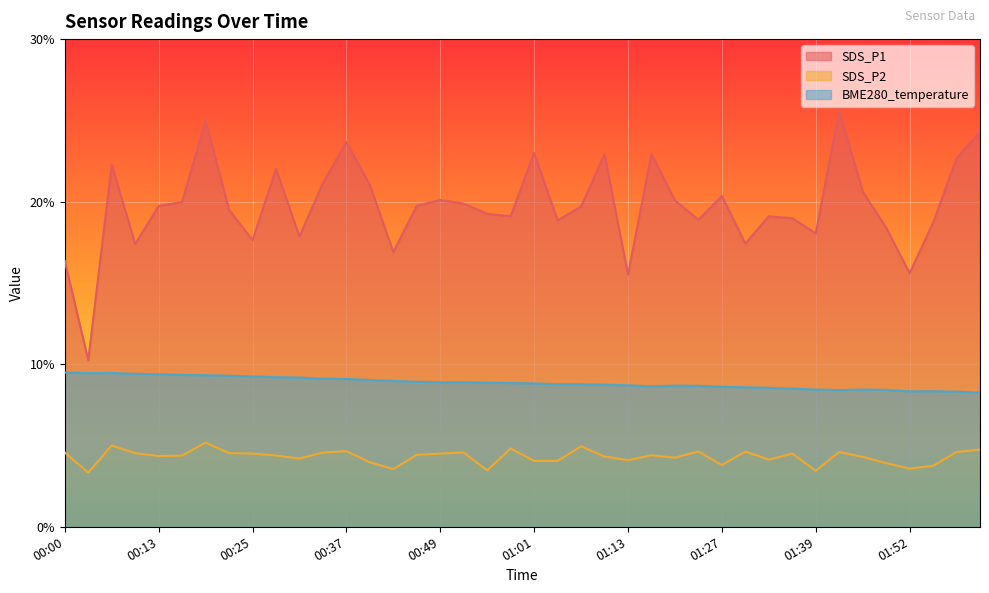

True or false: SDS_P2 and SDS_P1 intersect in this chart.

False